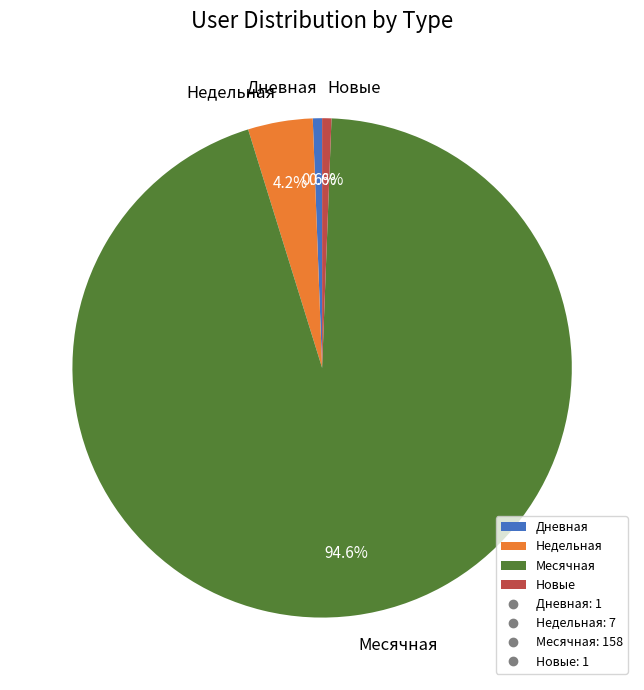

Which slice is the largest?

Месячная